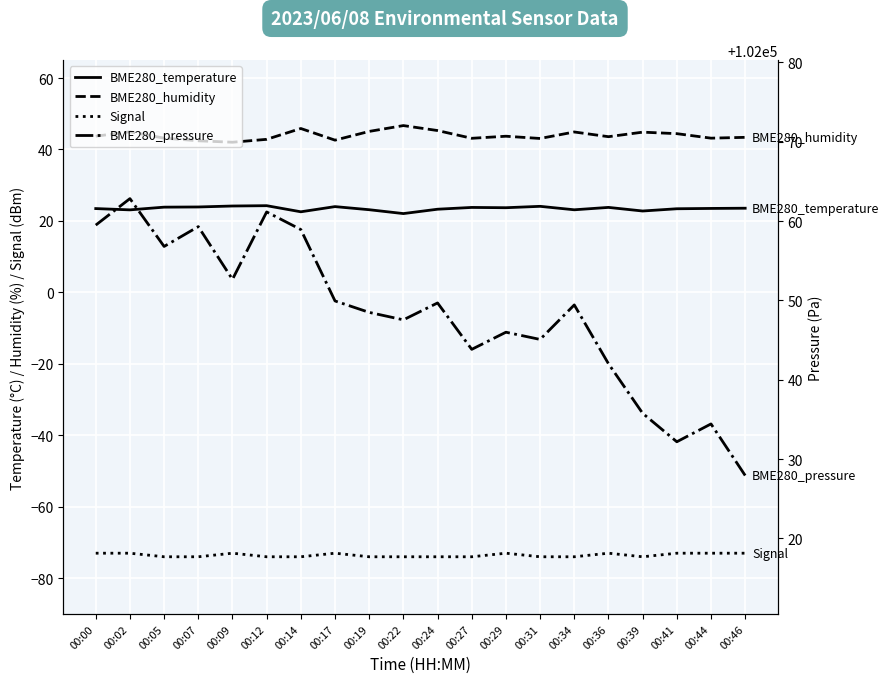

How many data points in BME280_pressure are above 102049?

10